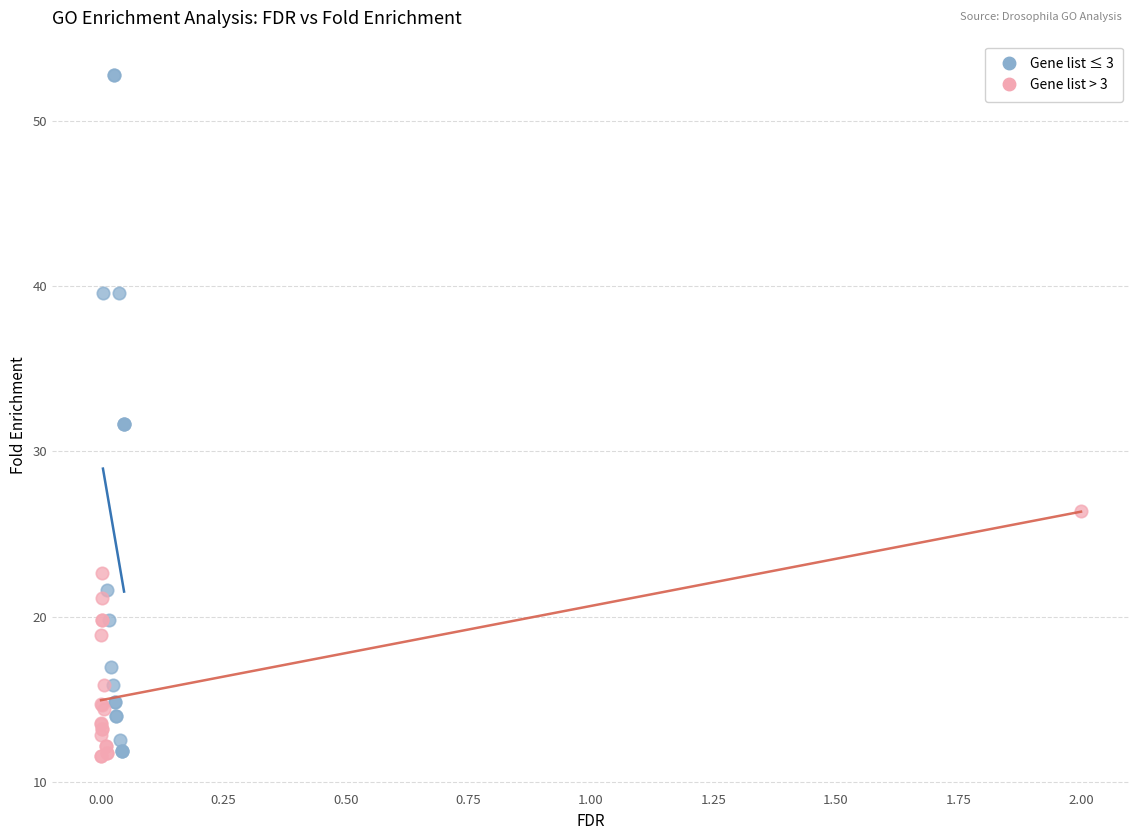

Which series reaches the maximum Y coordinate?

Gene list ≤ 3